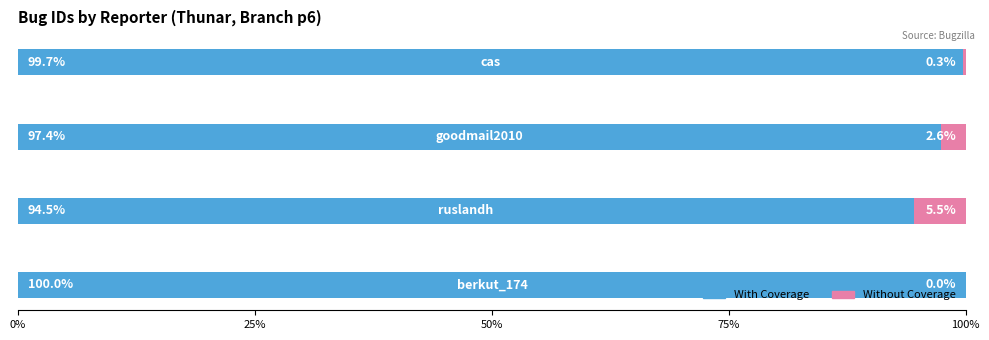

What is the highest value of the With Coverage series?

100.0